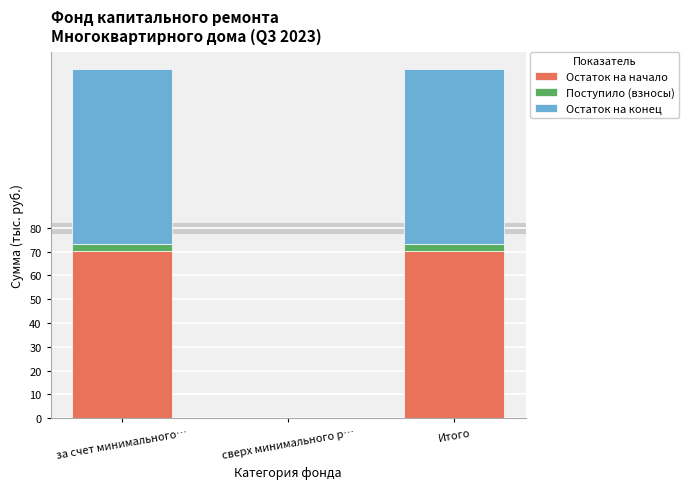

True or false: Остаток на начало has a value of 0.0 at сверх минимального р….

True